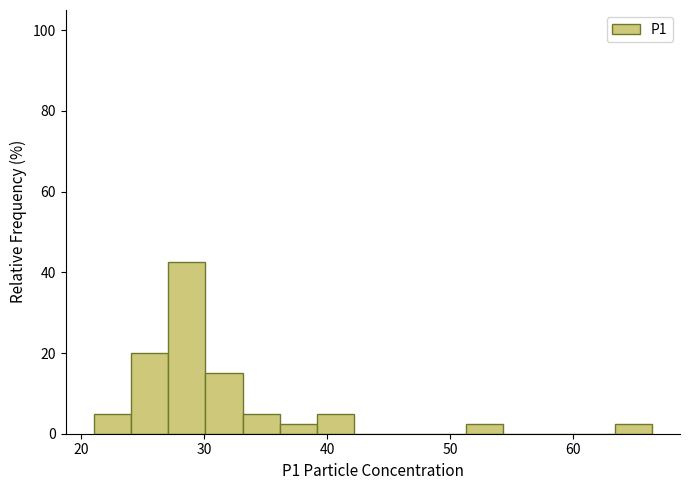

Around what value on the x-axis is the tallest bar? Give the approximate position of its centre, as read against the axis.

29